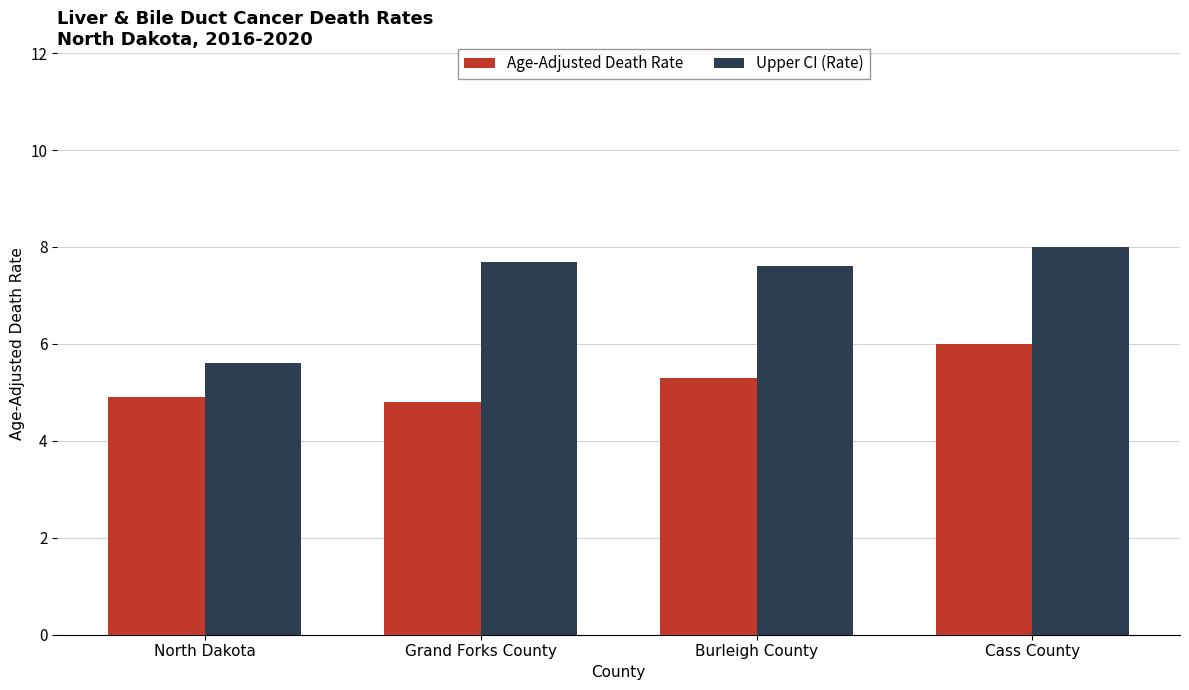

What are all the series names shown in the legend?

Age-Adjusted Death Rate, Upper CI (Rate)